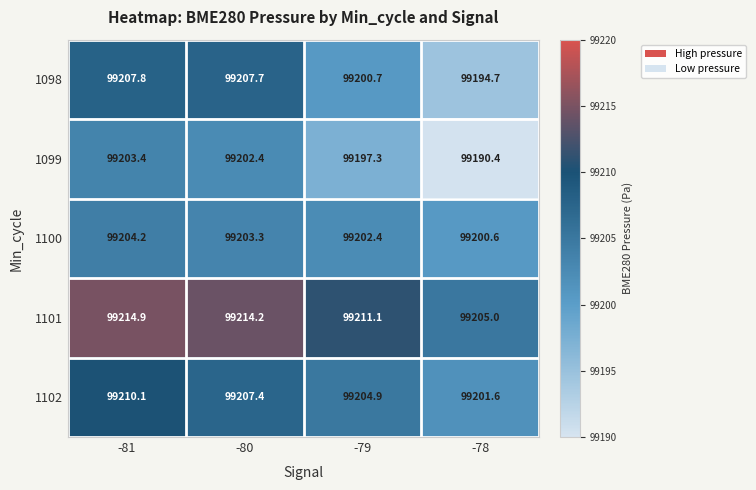

What is the greatest value displayed?

99214.9